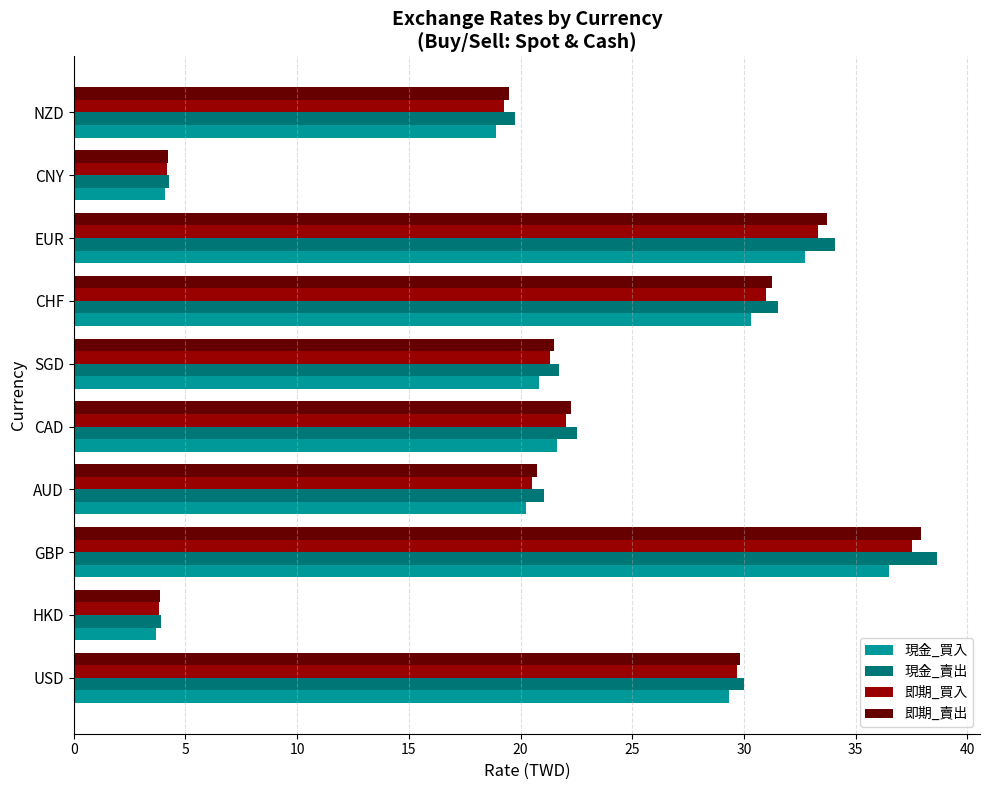

How many distinct data groups are displayed?

4